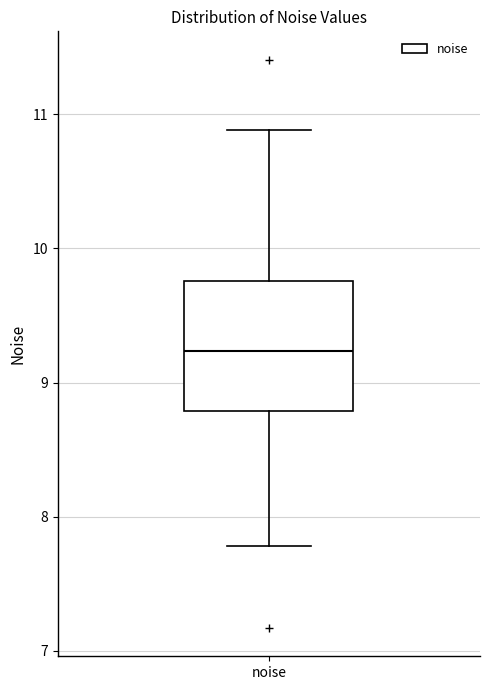

Where does the upper whisker of the box for noise end on the y-axis? The values are not printed on the chart, so give them approximately, as read against the axis.

10.9